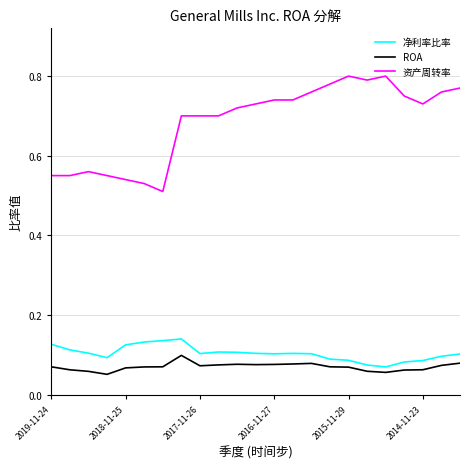

How many ROA values are between 0 and 1?

23